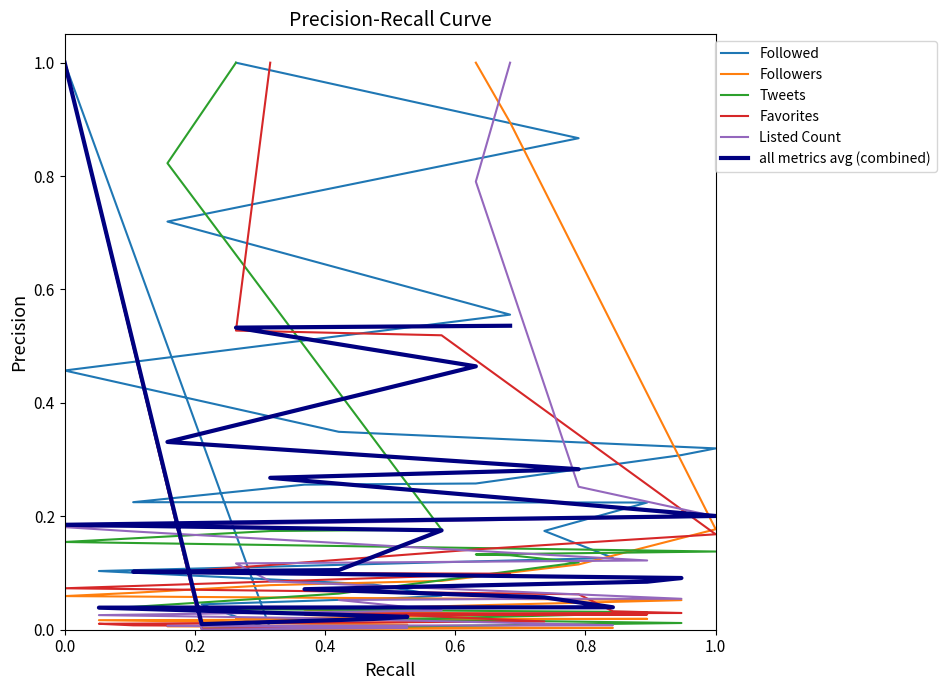

Where is the first local minimum for Tweets?

0.2